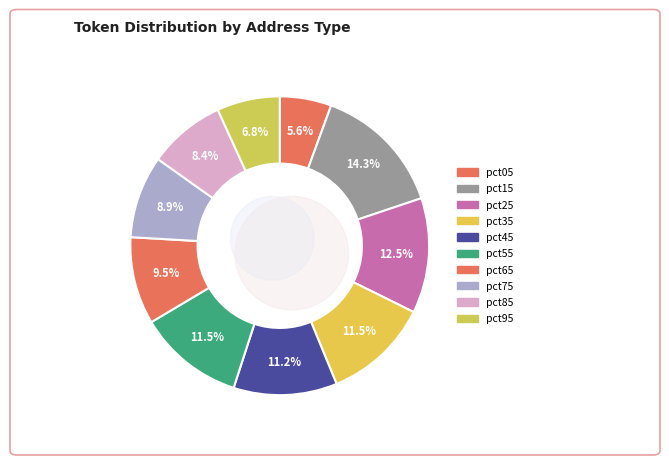

Count the number of slices in the pie.

10